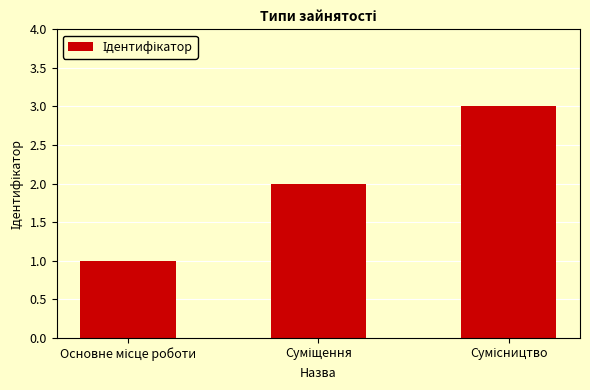

What is the sum of all values?

6